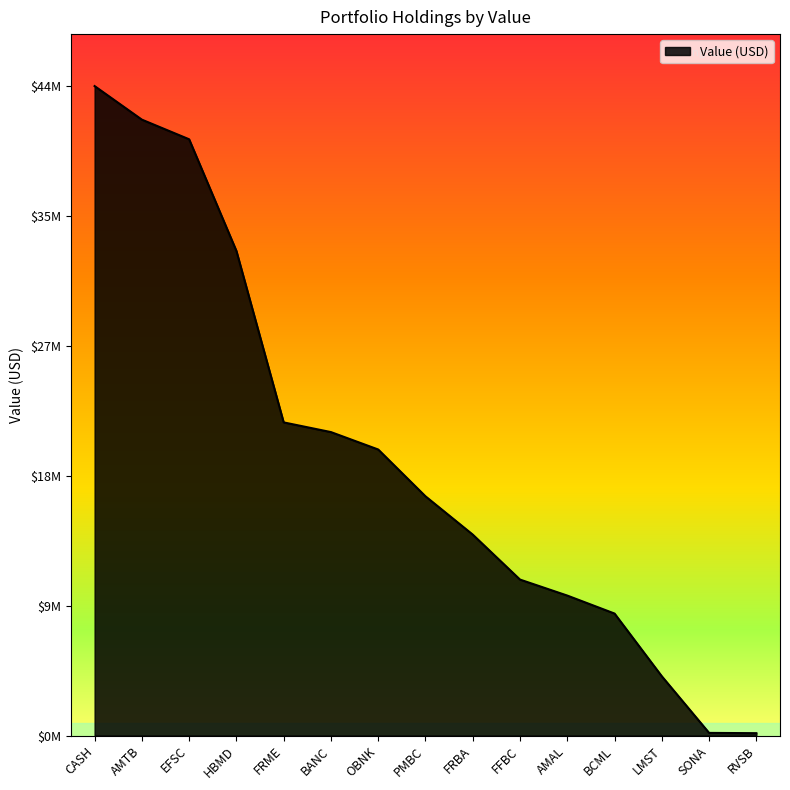

Does the chart display data point markers on the line(s)?

No